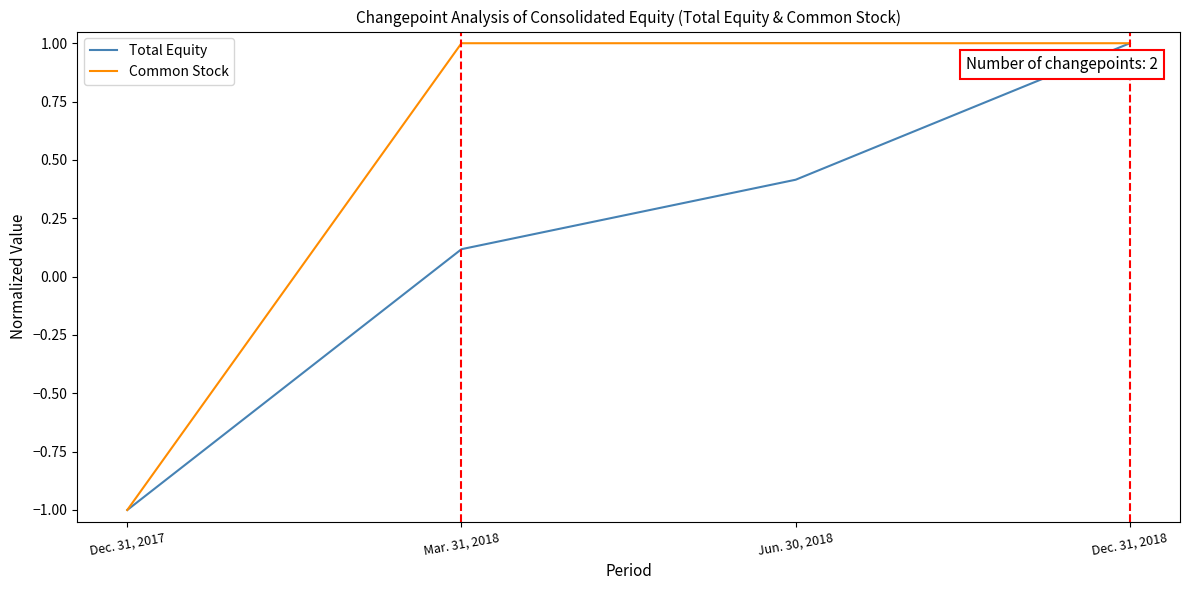

What is the total value across all series at Dec. 31, 2018?

2.0